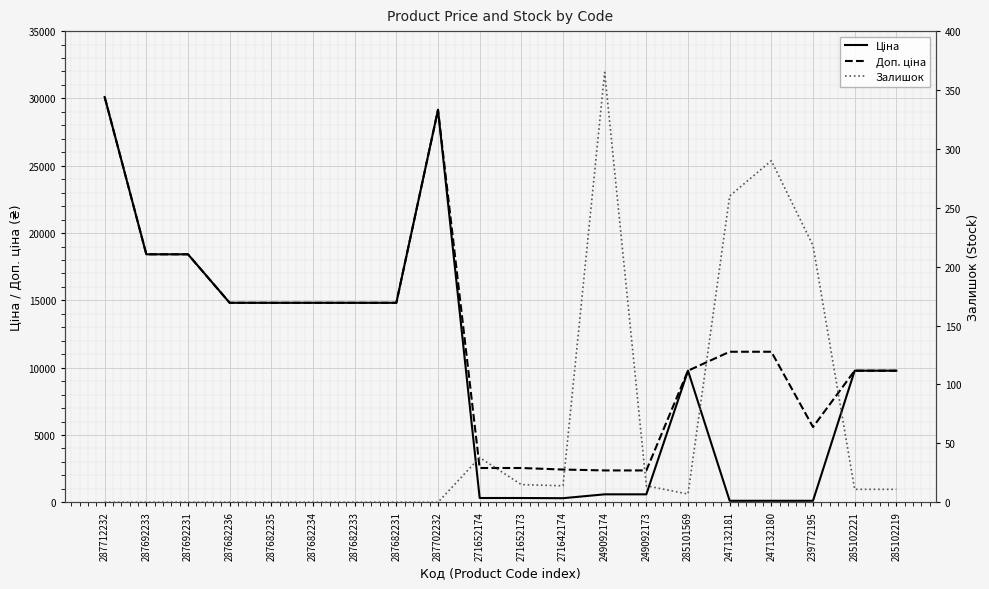

What is the average value of the Доп. ціна series?

11986.2